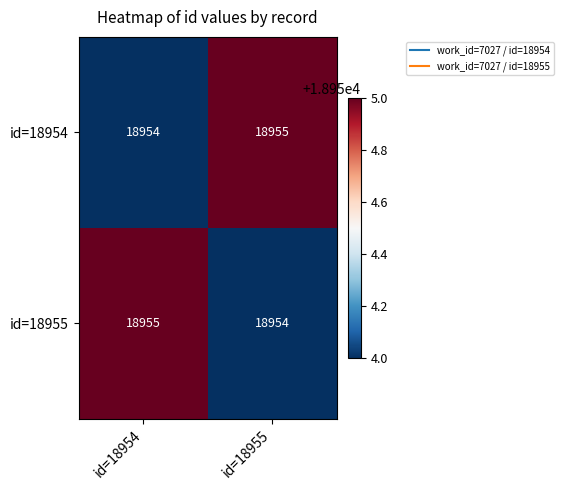

What is the approximate value of id=18954 at id=18955?

18955